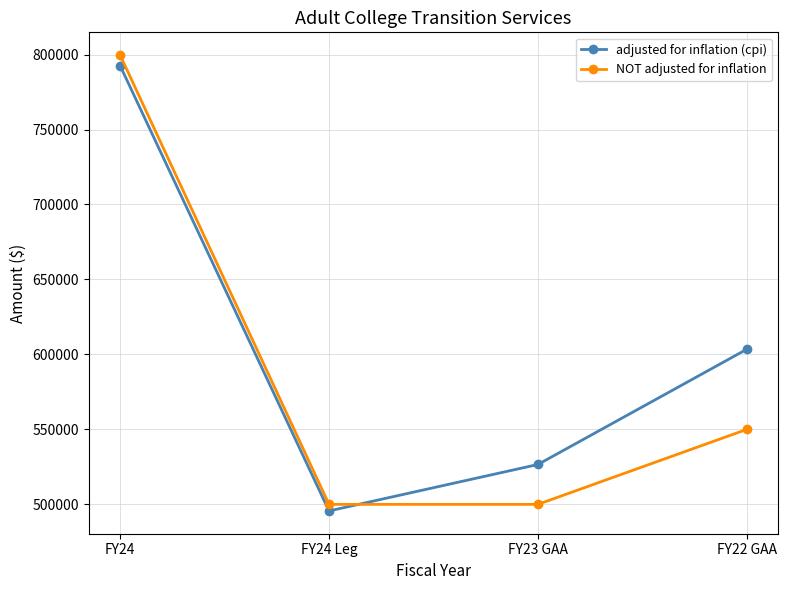

What is the label of the 1st point from the left?

FY24